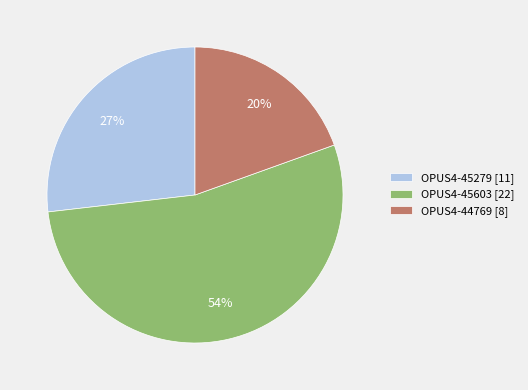

What percentage is the OPUS4-45279 [11] slice, to the nearest percent?

27%